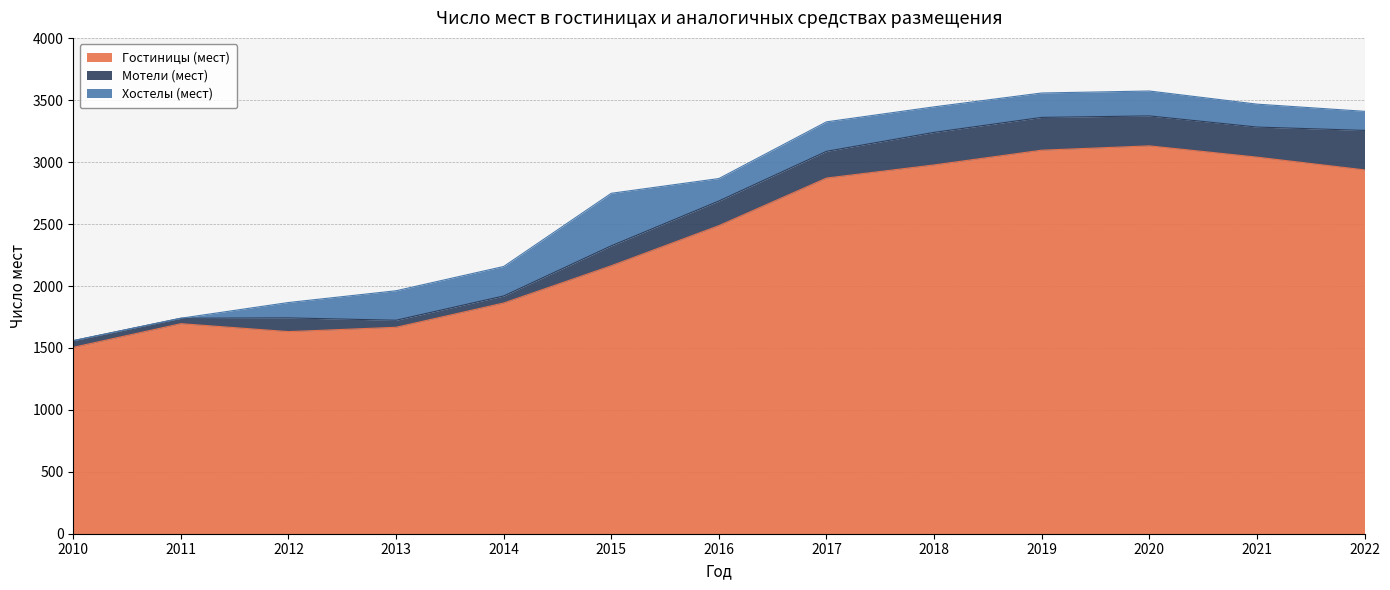

True or false: Гостиницы (мест) and Хостелы (мест) intersect in this chart.

False